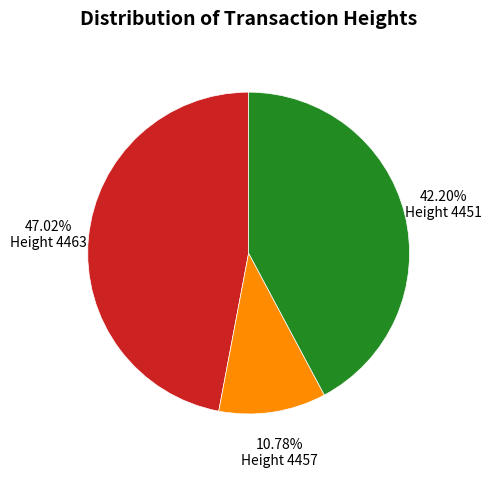

Is there any slice that represents more than half of the pie?

No